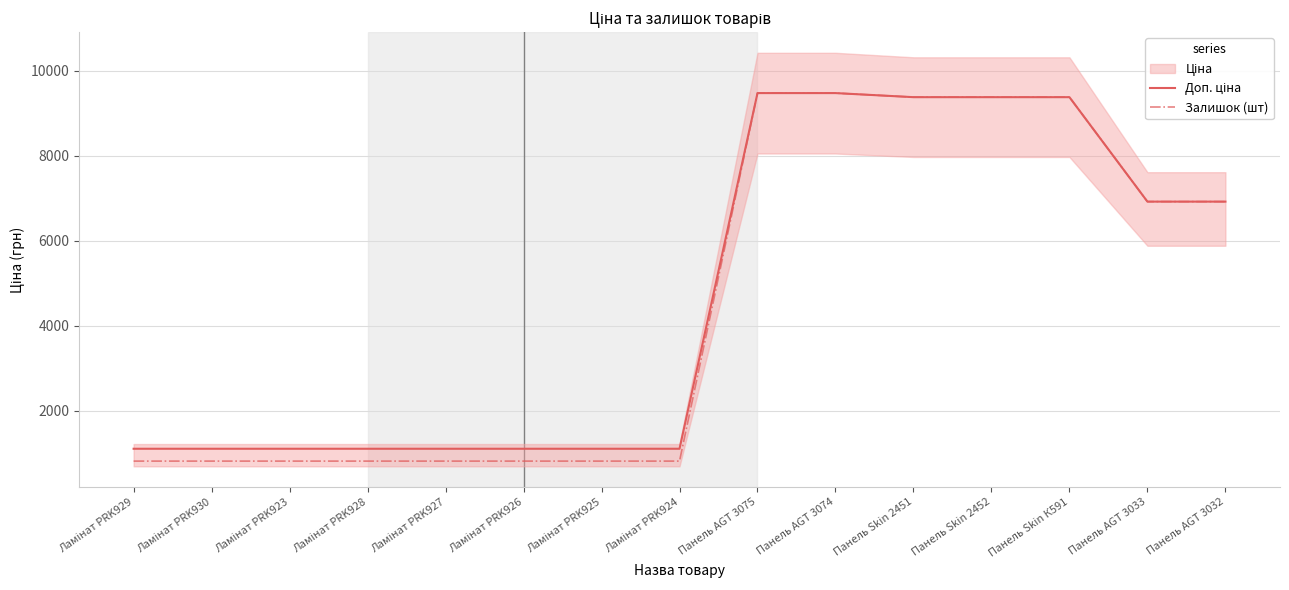

True or false: Залишок (шт) has a value of 9480.1 at Панель AGT 3075.

True